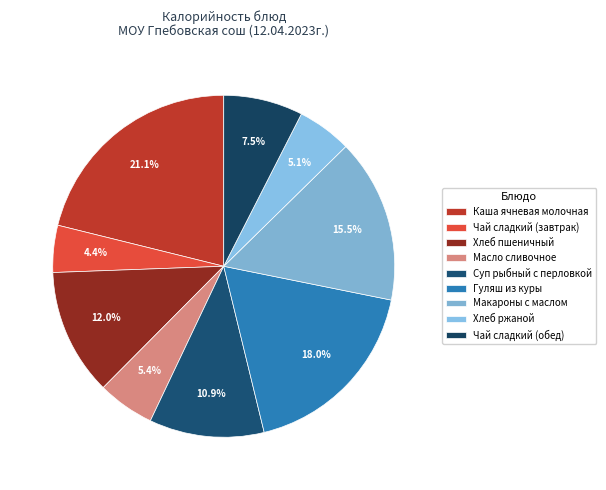

How many segments does this pie chart have?

9